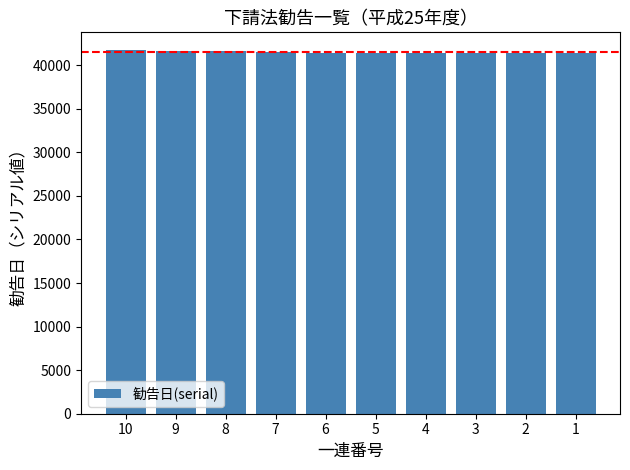

What value does the data have at 6?

41453